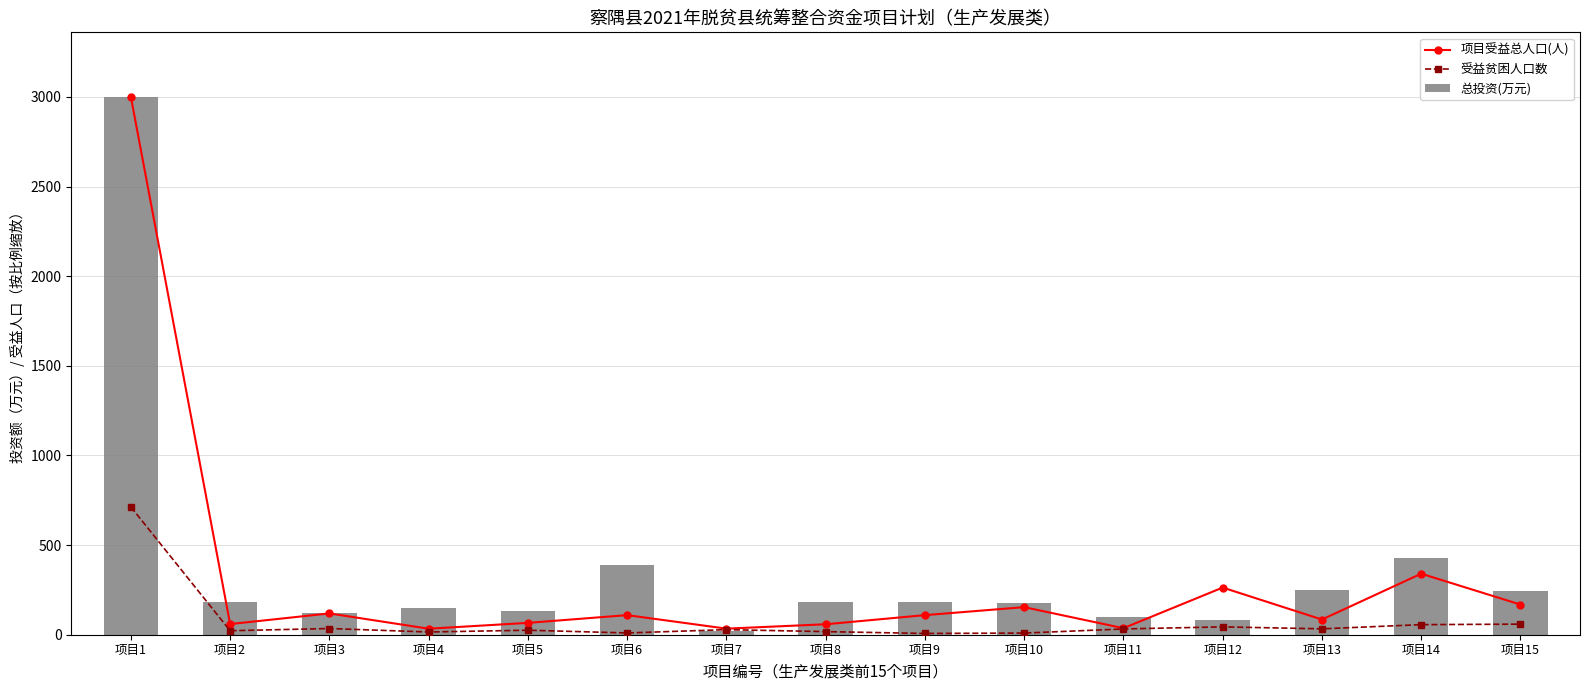

List the series in order of their overall mean, highest first.

总投资(万元), 项目受益总人口(人), 受益贫困人口数